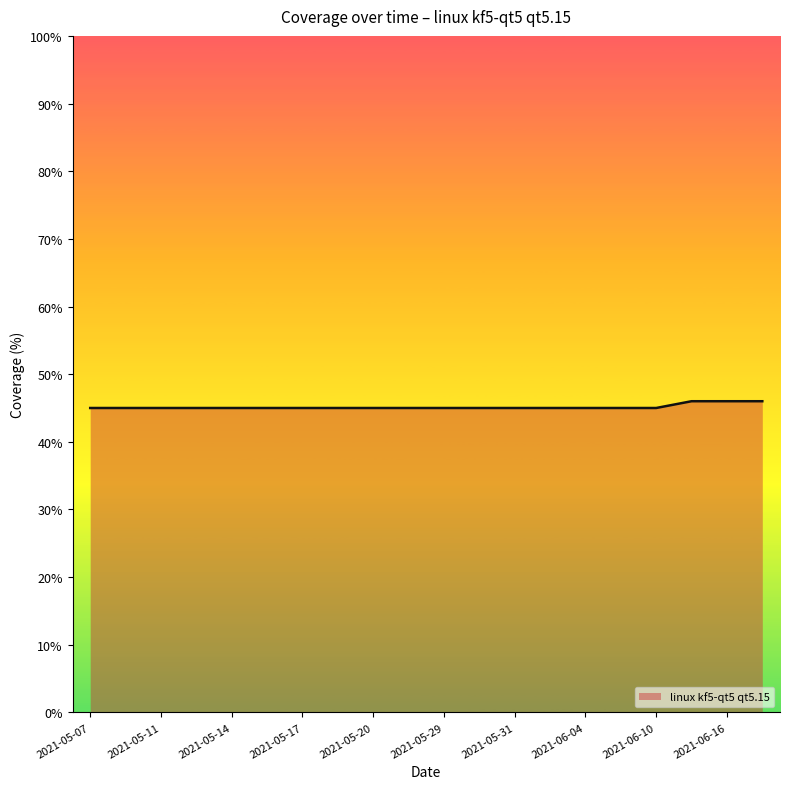

How many lines are shown in the chart?

1